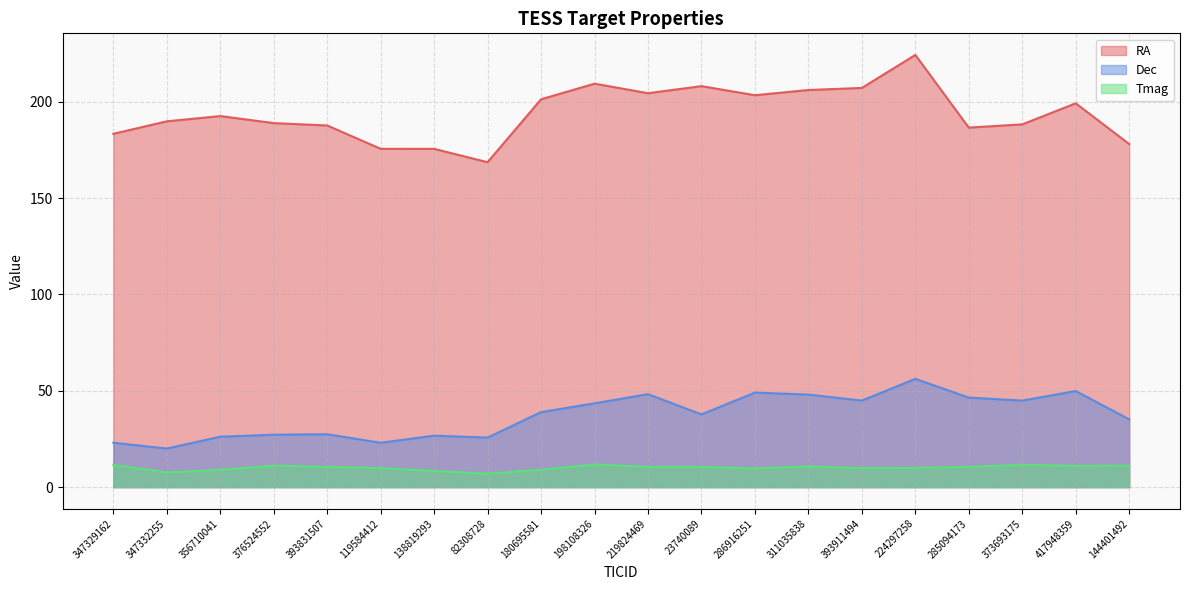

True or false: Tmag has more than 2 interior local peaks.

True